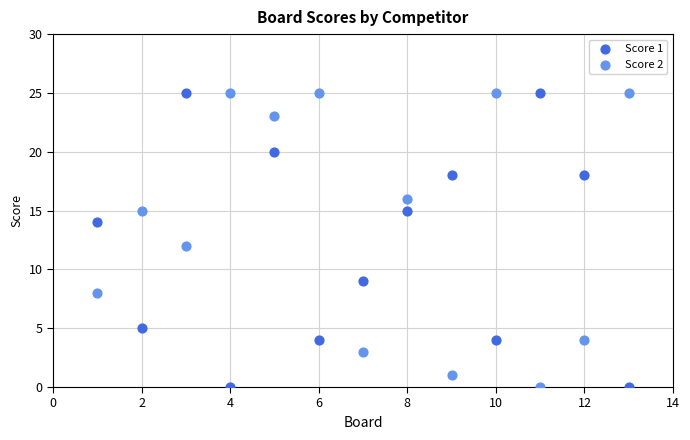

What is the X range (max minus min) for the scatter plot?

12